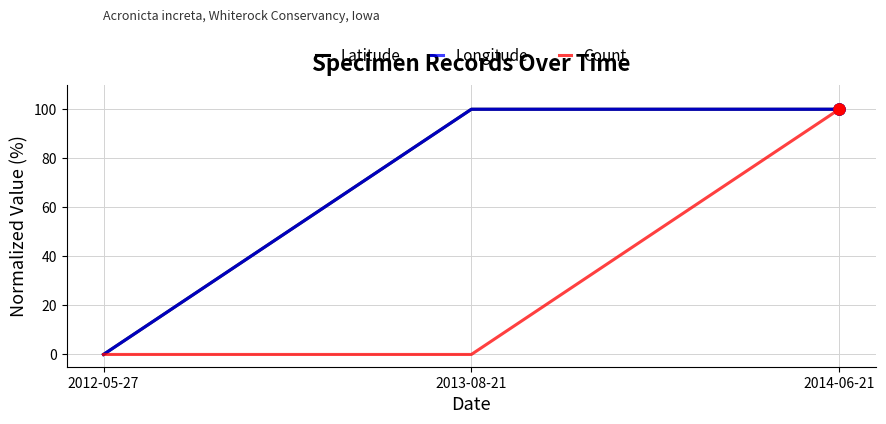

What position from the right is 2012-05-27?

3